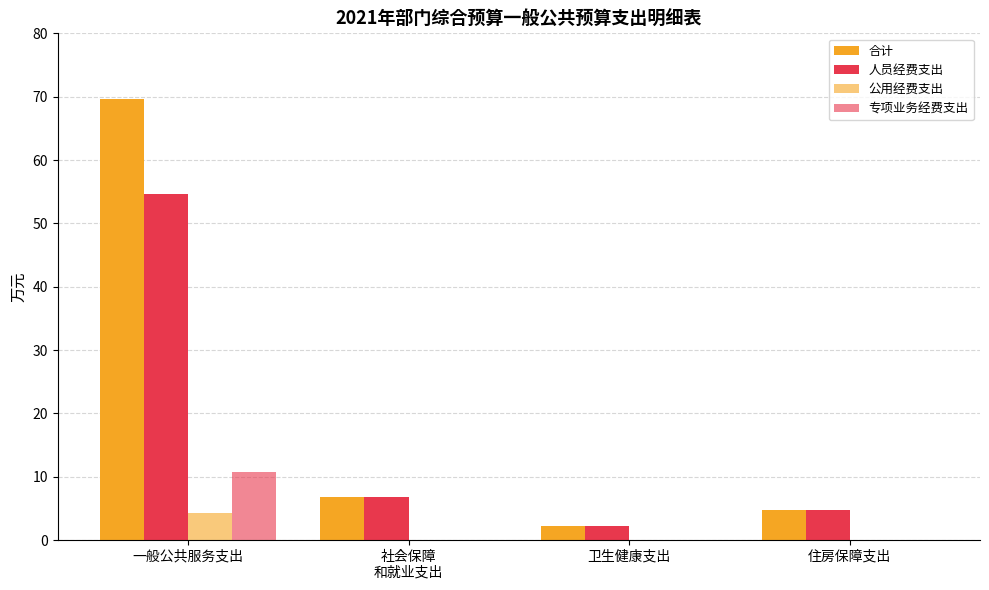

How many groups of bars are there?

4